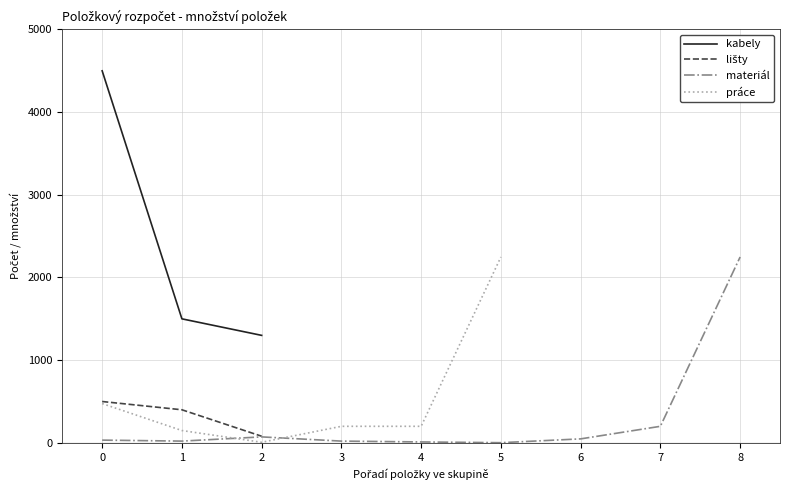

Where does the práce series first go above 475?

5